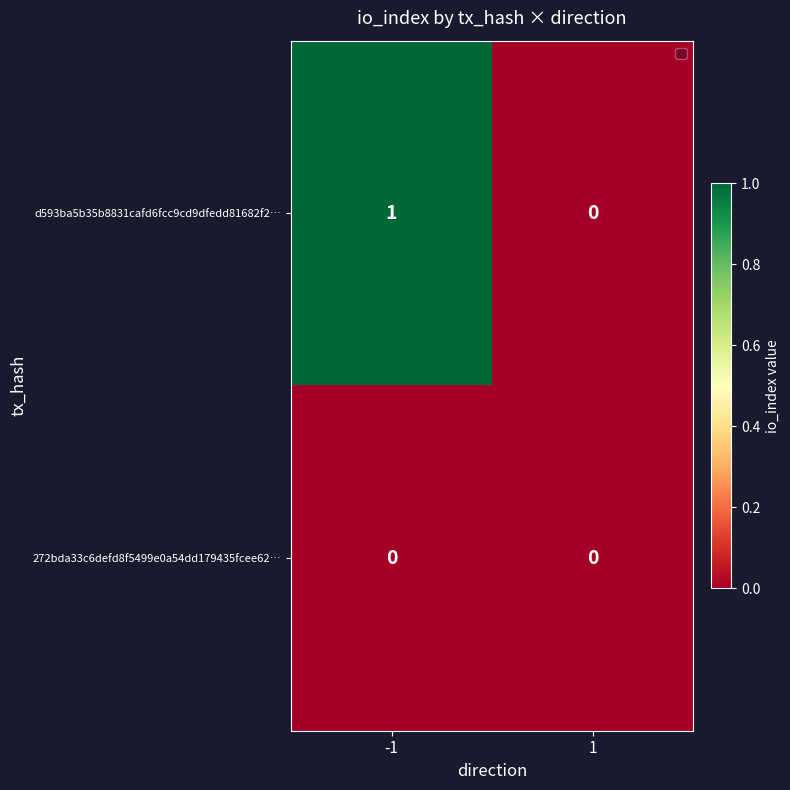

Which series changed the most between -1 and 1?

d593ba5b35b8831cafd6fcc9cd9dfedd81682f2…